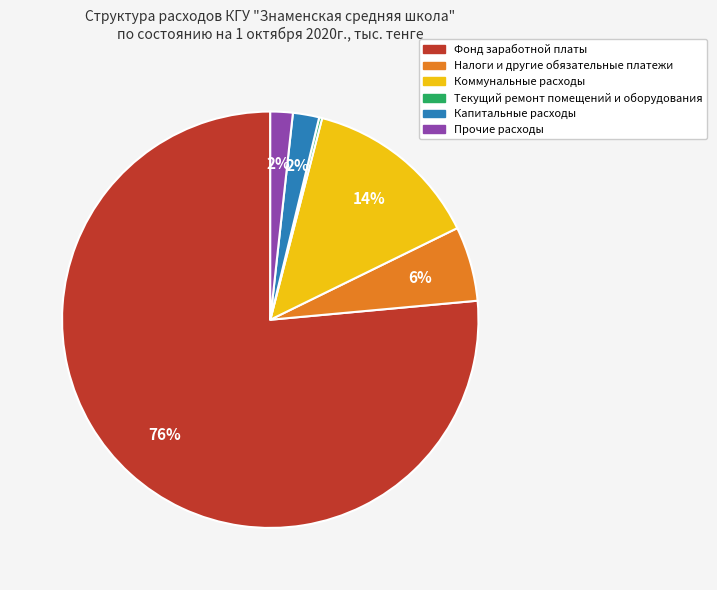

Is there any slice that represents more than half of the pie?

Yes